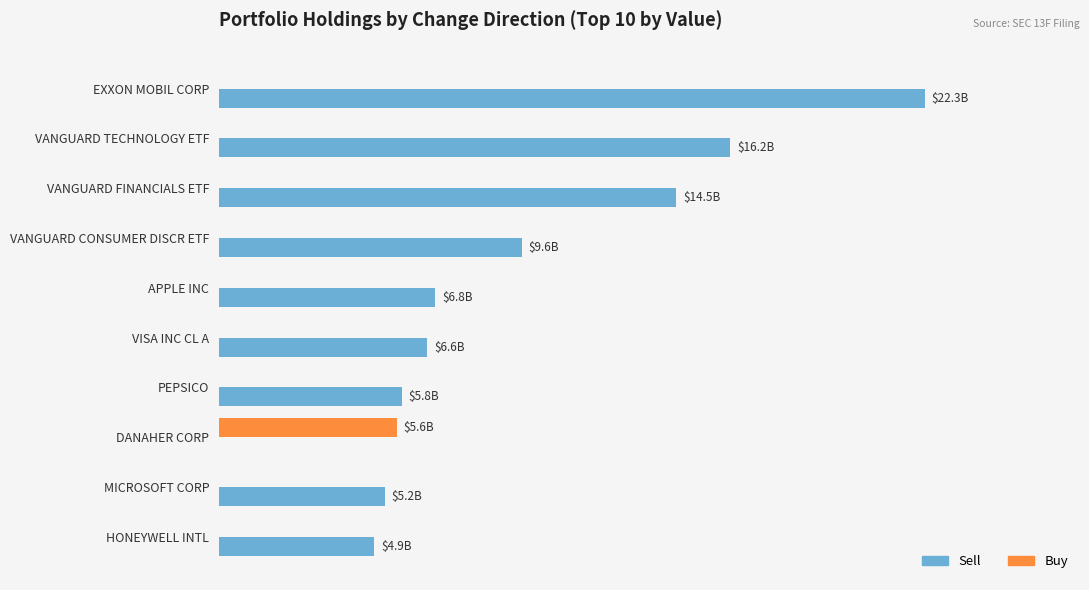

What is the highest value of the Buy series?

5612325000